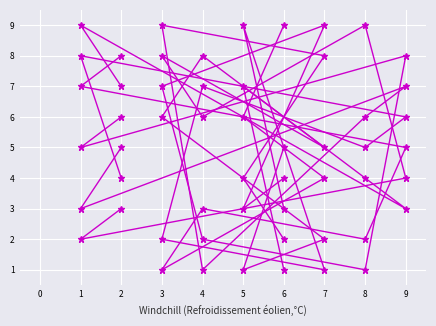

Is it true that col_3 equals 7 at 4?

True